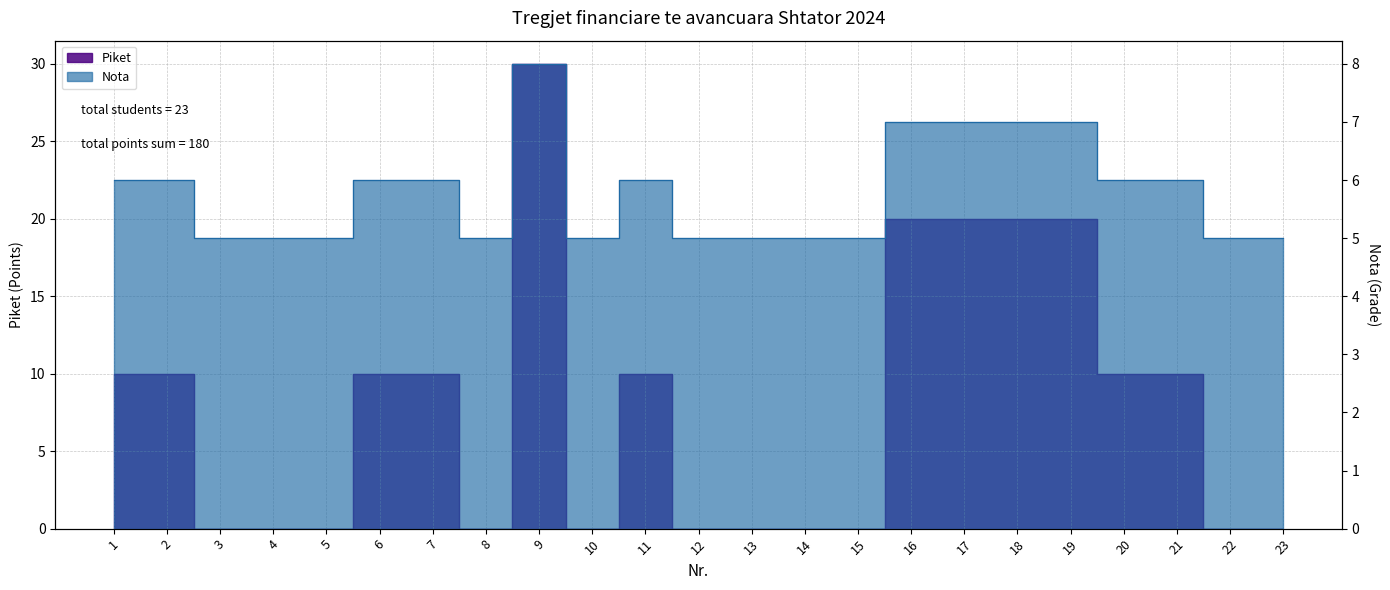

What is the difference between the maximum and second lowest values in the Nota series?

3